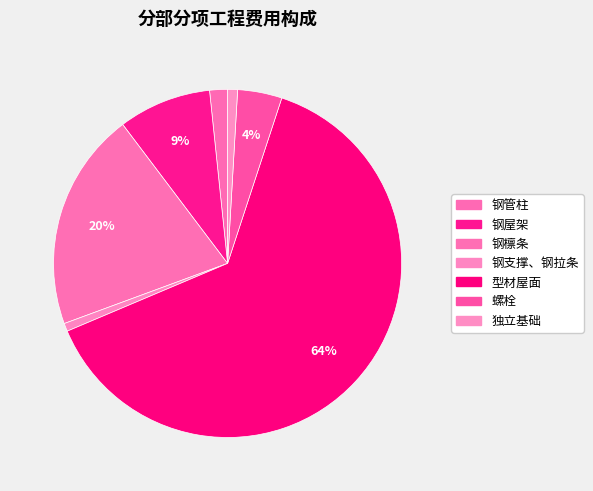

To the nearest percent, what portion does 独立基础 represent?

1%